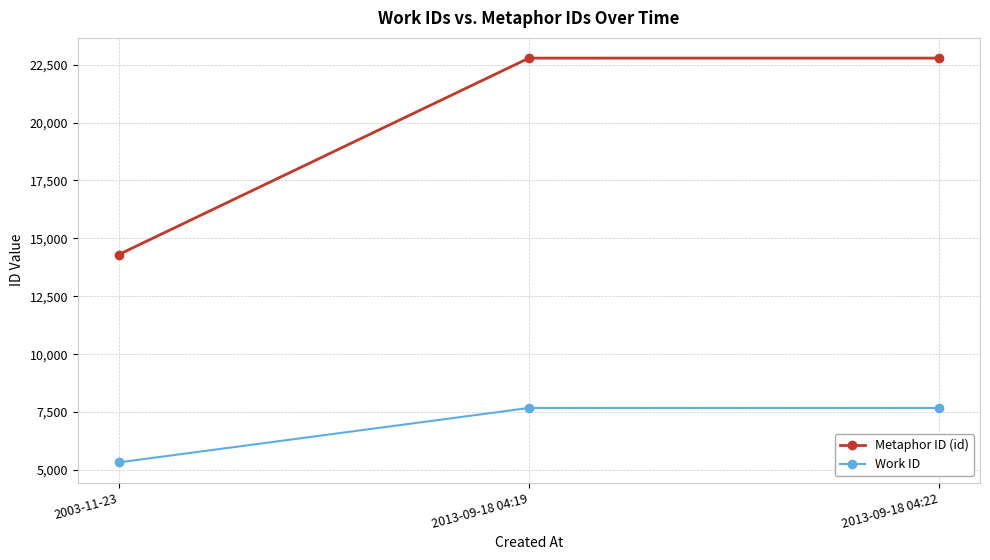

What is the difference between the Metaphor ID (id) values at 2003-11-23 and 2013-09-18 04:19?

8478